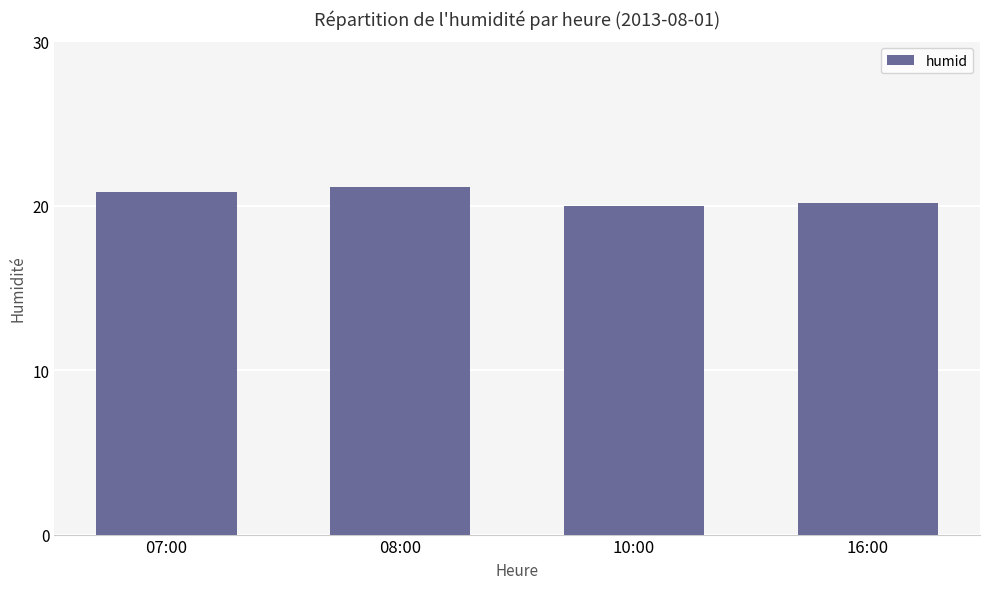

What is the greatest value displayed?

21.2